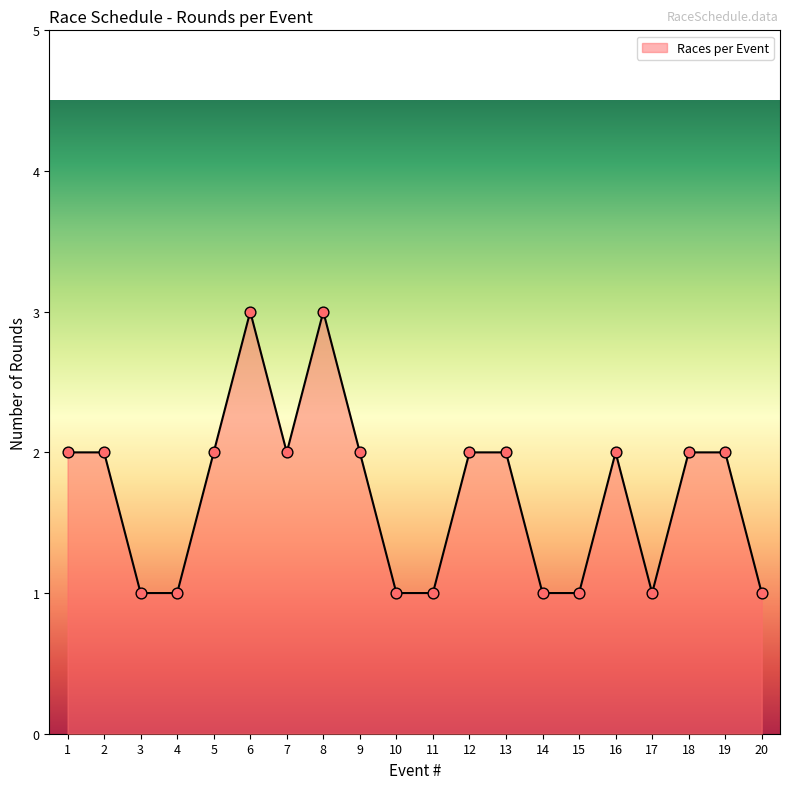

What is the change in value from 6 to 10?

-2